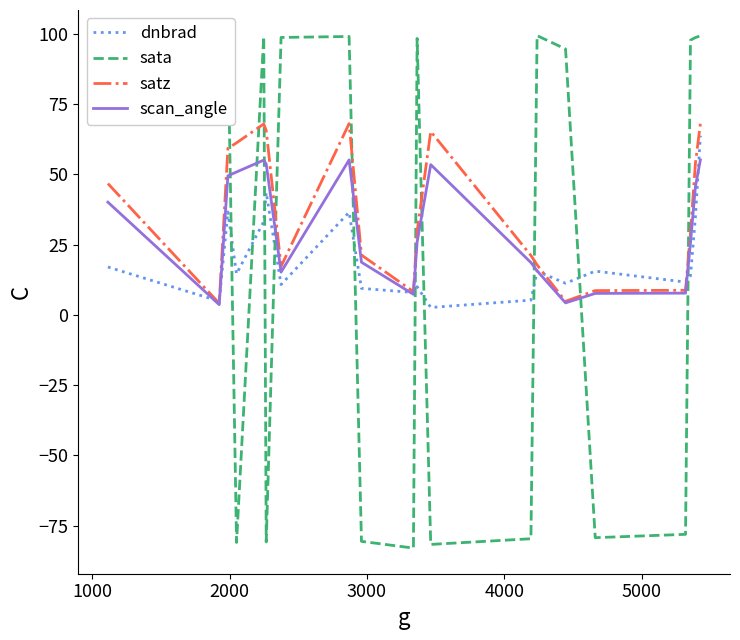

Which series has the widest spread of values?

sata